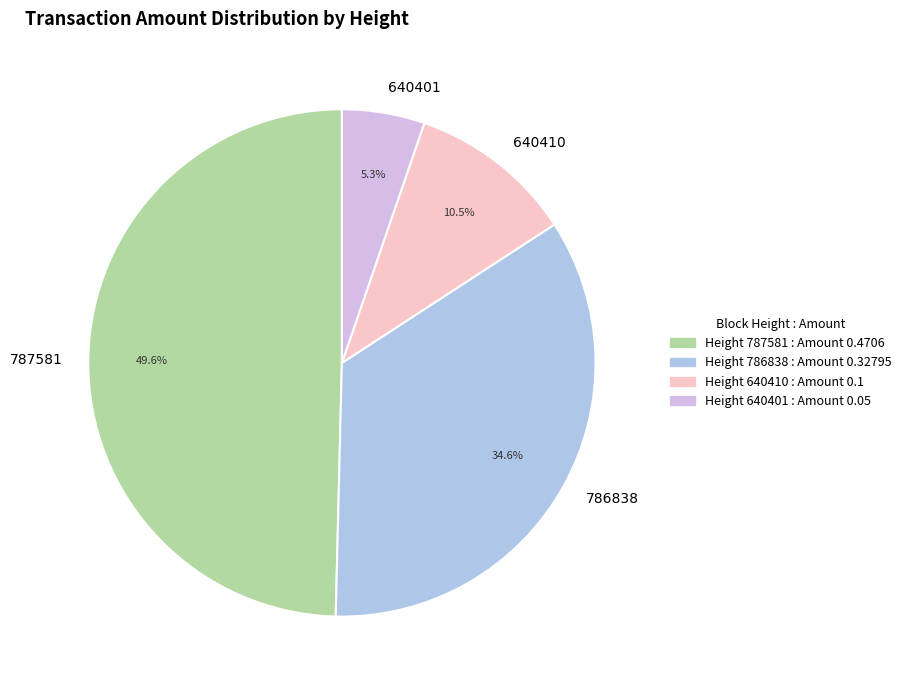

Combined, what portion of the pie is 787581 and 640401?

54.9%